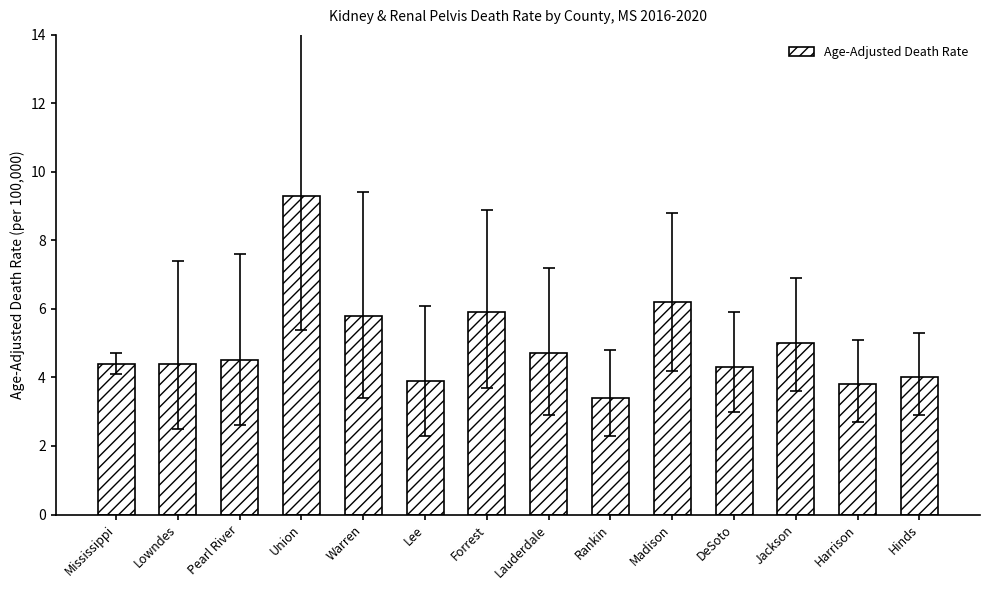

Reading left to right, transcribe all the data shown in this chart.

4.4	4.4	4.5	9.3	5.8	3.9	5.9	4.7	3.4	6.2	4.3	5.0	3.8	4.0